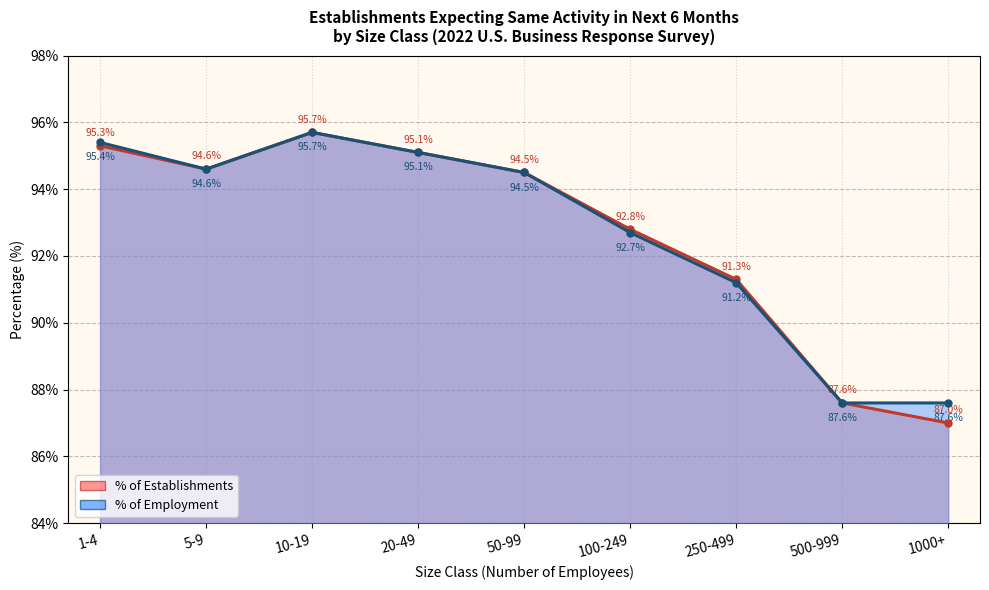

The value of % of Establishments at 1-4 is 95.3. True or false?

True